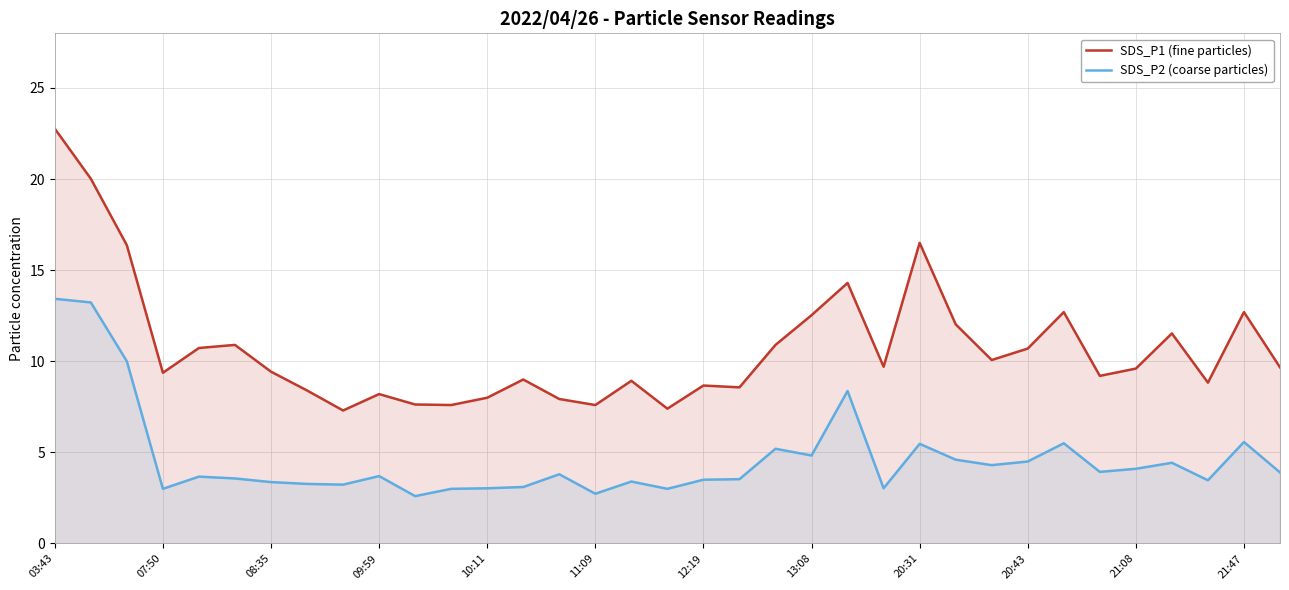

How many interior local peaks does the SDS_P1 (fine particles) series have?

10